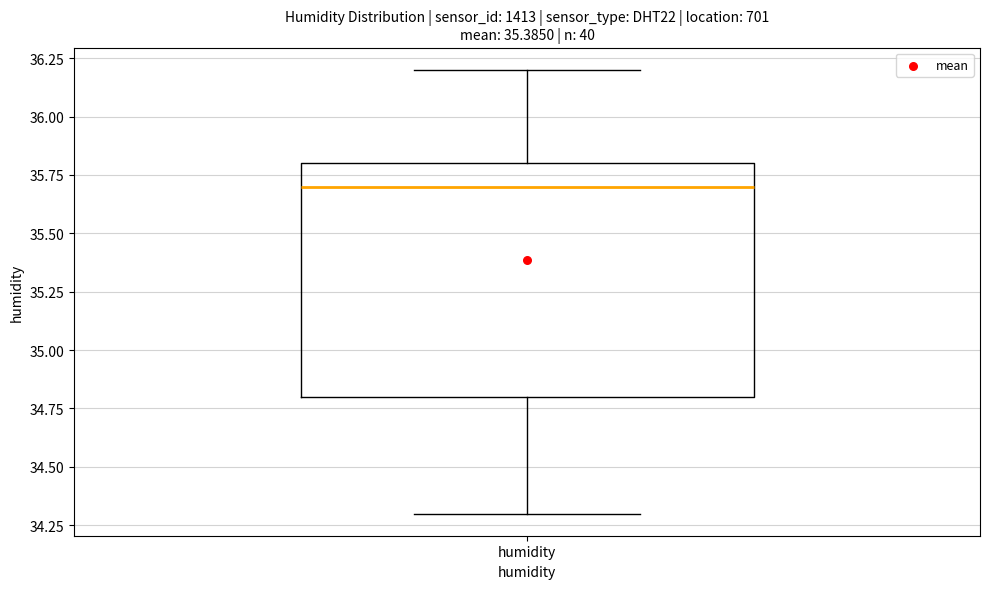

Where does the median line of the box for humidity sit on the y-axis? The values are not printed on the chart, so give them approximately, as read against the axis.

35.7